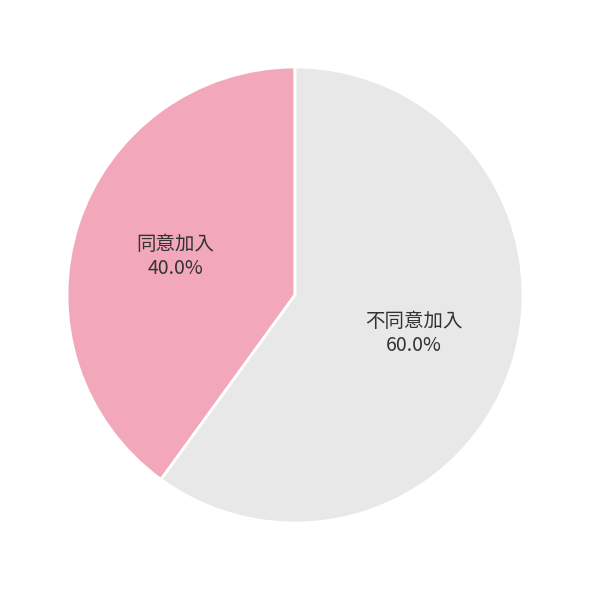

Count the number of slices in the pie.

2